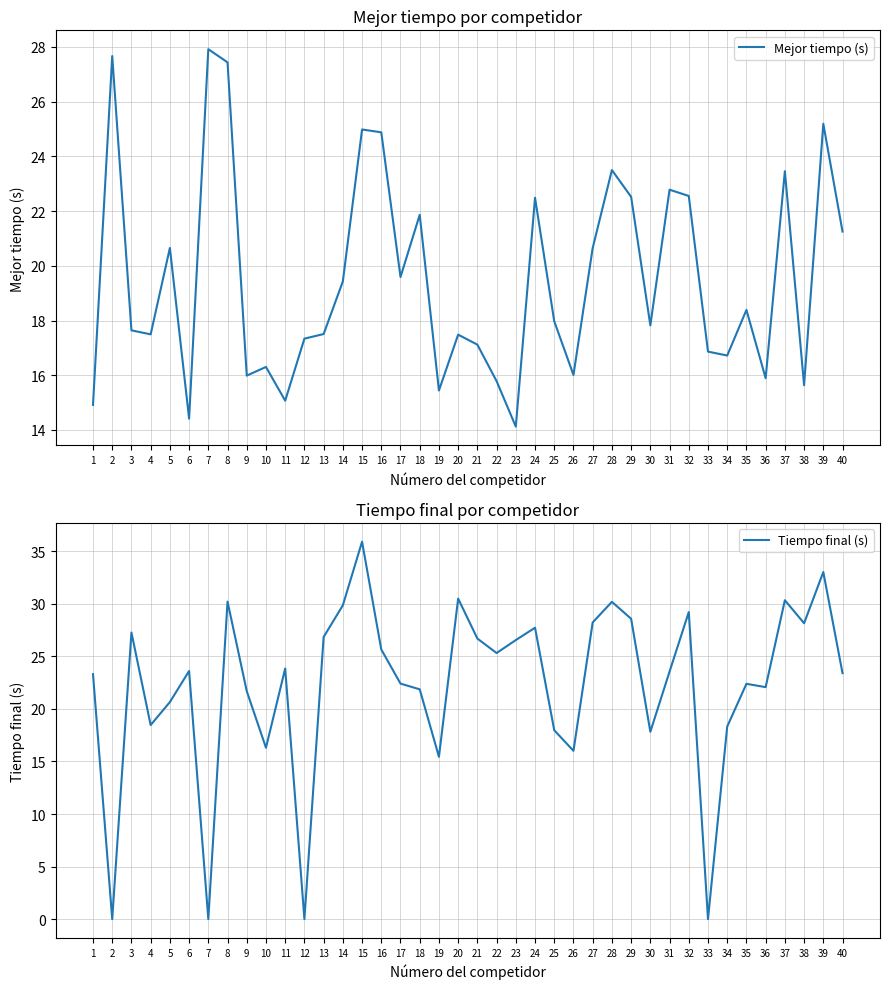

True or false: Tiempo final (s) has more than 2 interior local peaks.

True